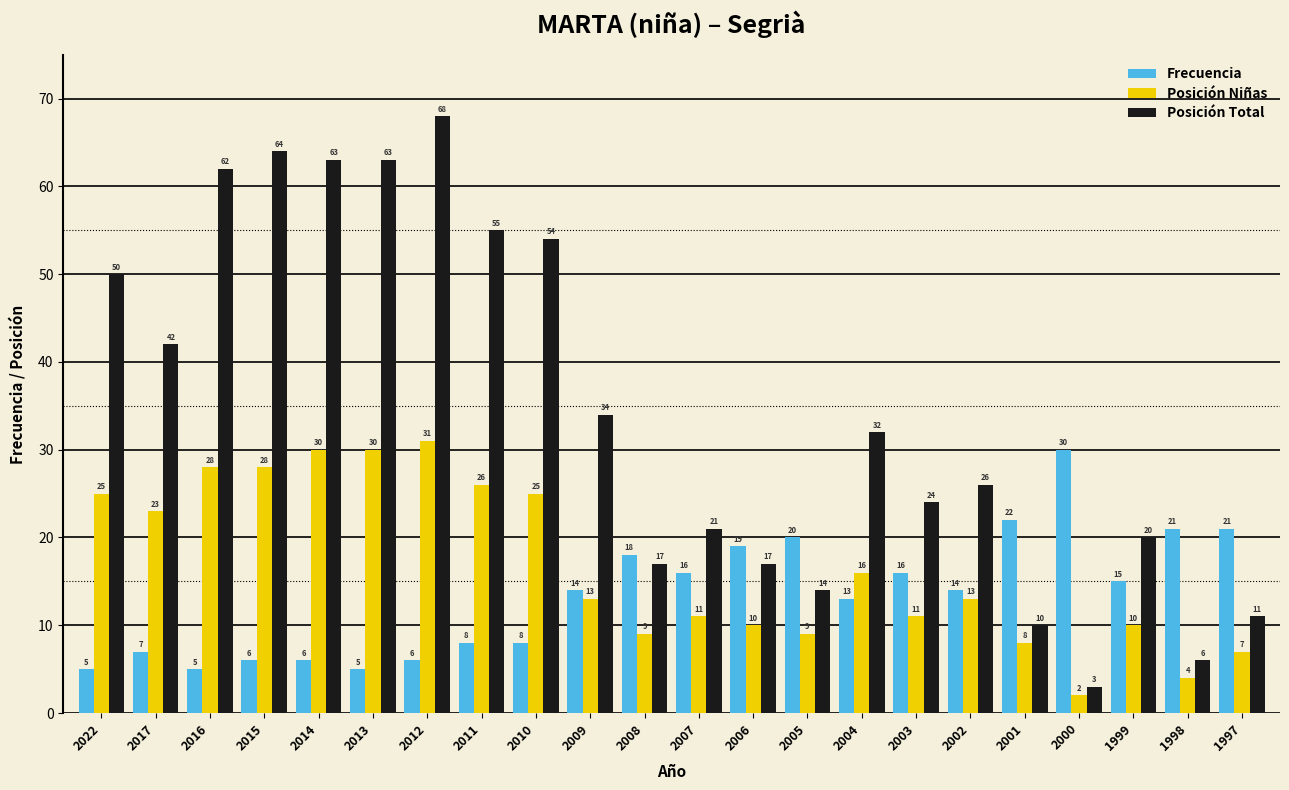

Reading left to right, extract all data points from this chart.

Frecuencia: 2022=5	2017=7	2016=5	2015=6	2014=6	2013=5	2012=6	2011=8	2010=8	2009=14	2008=18	2007=16	2006=19	2005=20	2004=13	2003=16	2002=14	2001=22	2000=30	1999=15	1998=21	1997=21
Posición Niñas: 2022=25	2017=23	2016=28	2015=28	2014=30	2013=30	2012=31	2011=26	2010=25	2009=13	2008=9	2007=11	2006=10	2005=9	2004=16	2003=11	2002=13	2001=8	2000=2	1999=10	1998=4	1997=7
Posición Total: 2022=50	2017=42	2016=62	2015=64	2014=63	2013=63	2012=68	2011=55	2010=54	2009=34	2008=17	2007=21	2006=17	2005=14	2004=32	2003=24	2002=26	2001=10	2000=3	1999=20	1998=6	1997=11